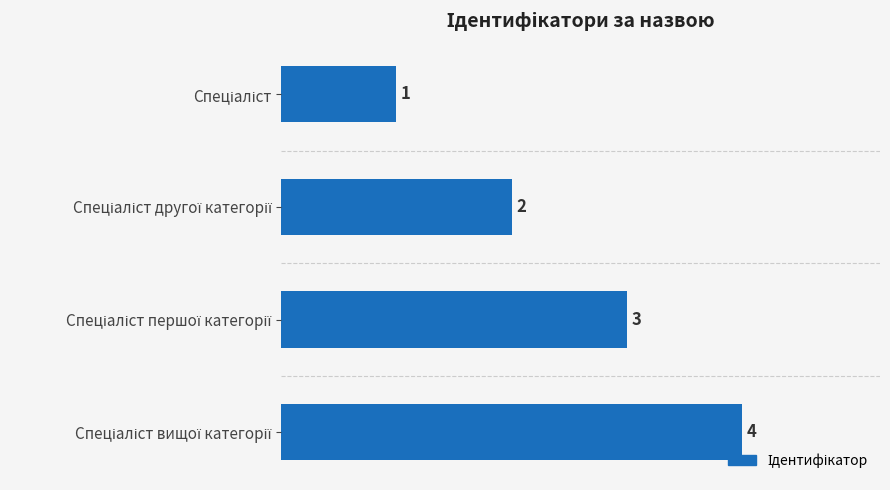

How many values are between 2 and 4?

3